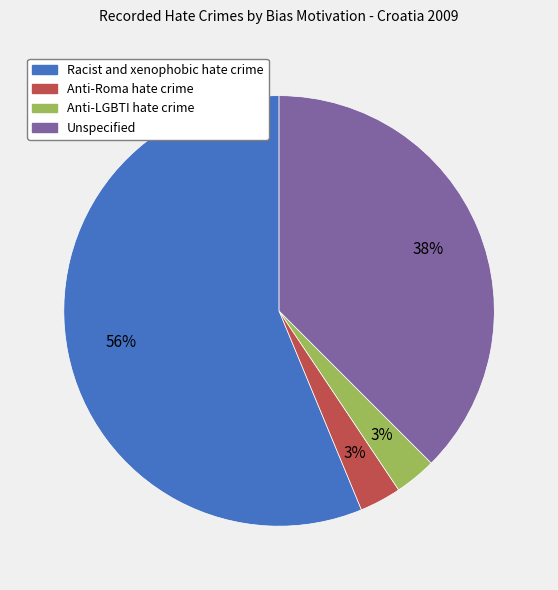

To the nearest percent, what is the difference between the largest and smallest slice percentages?

53%